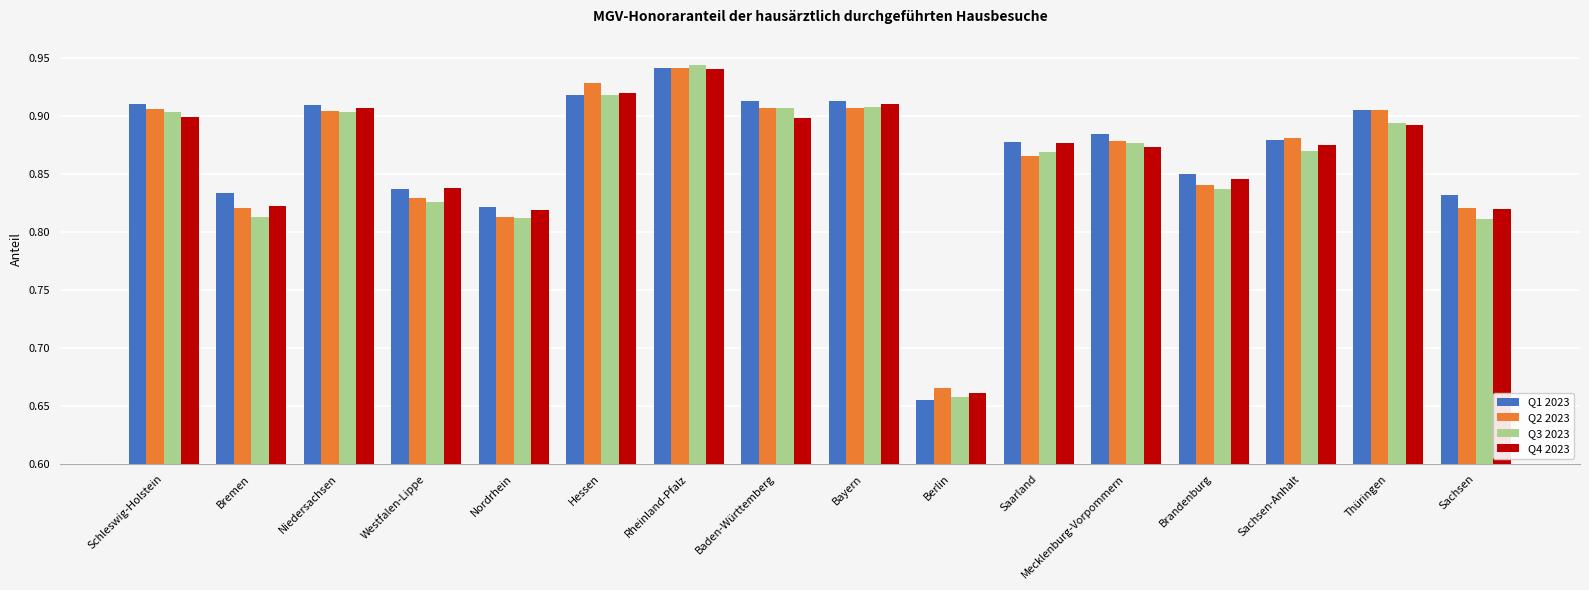

What is the label of the 9th bar from the left?

Bayern